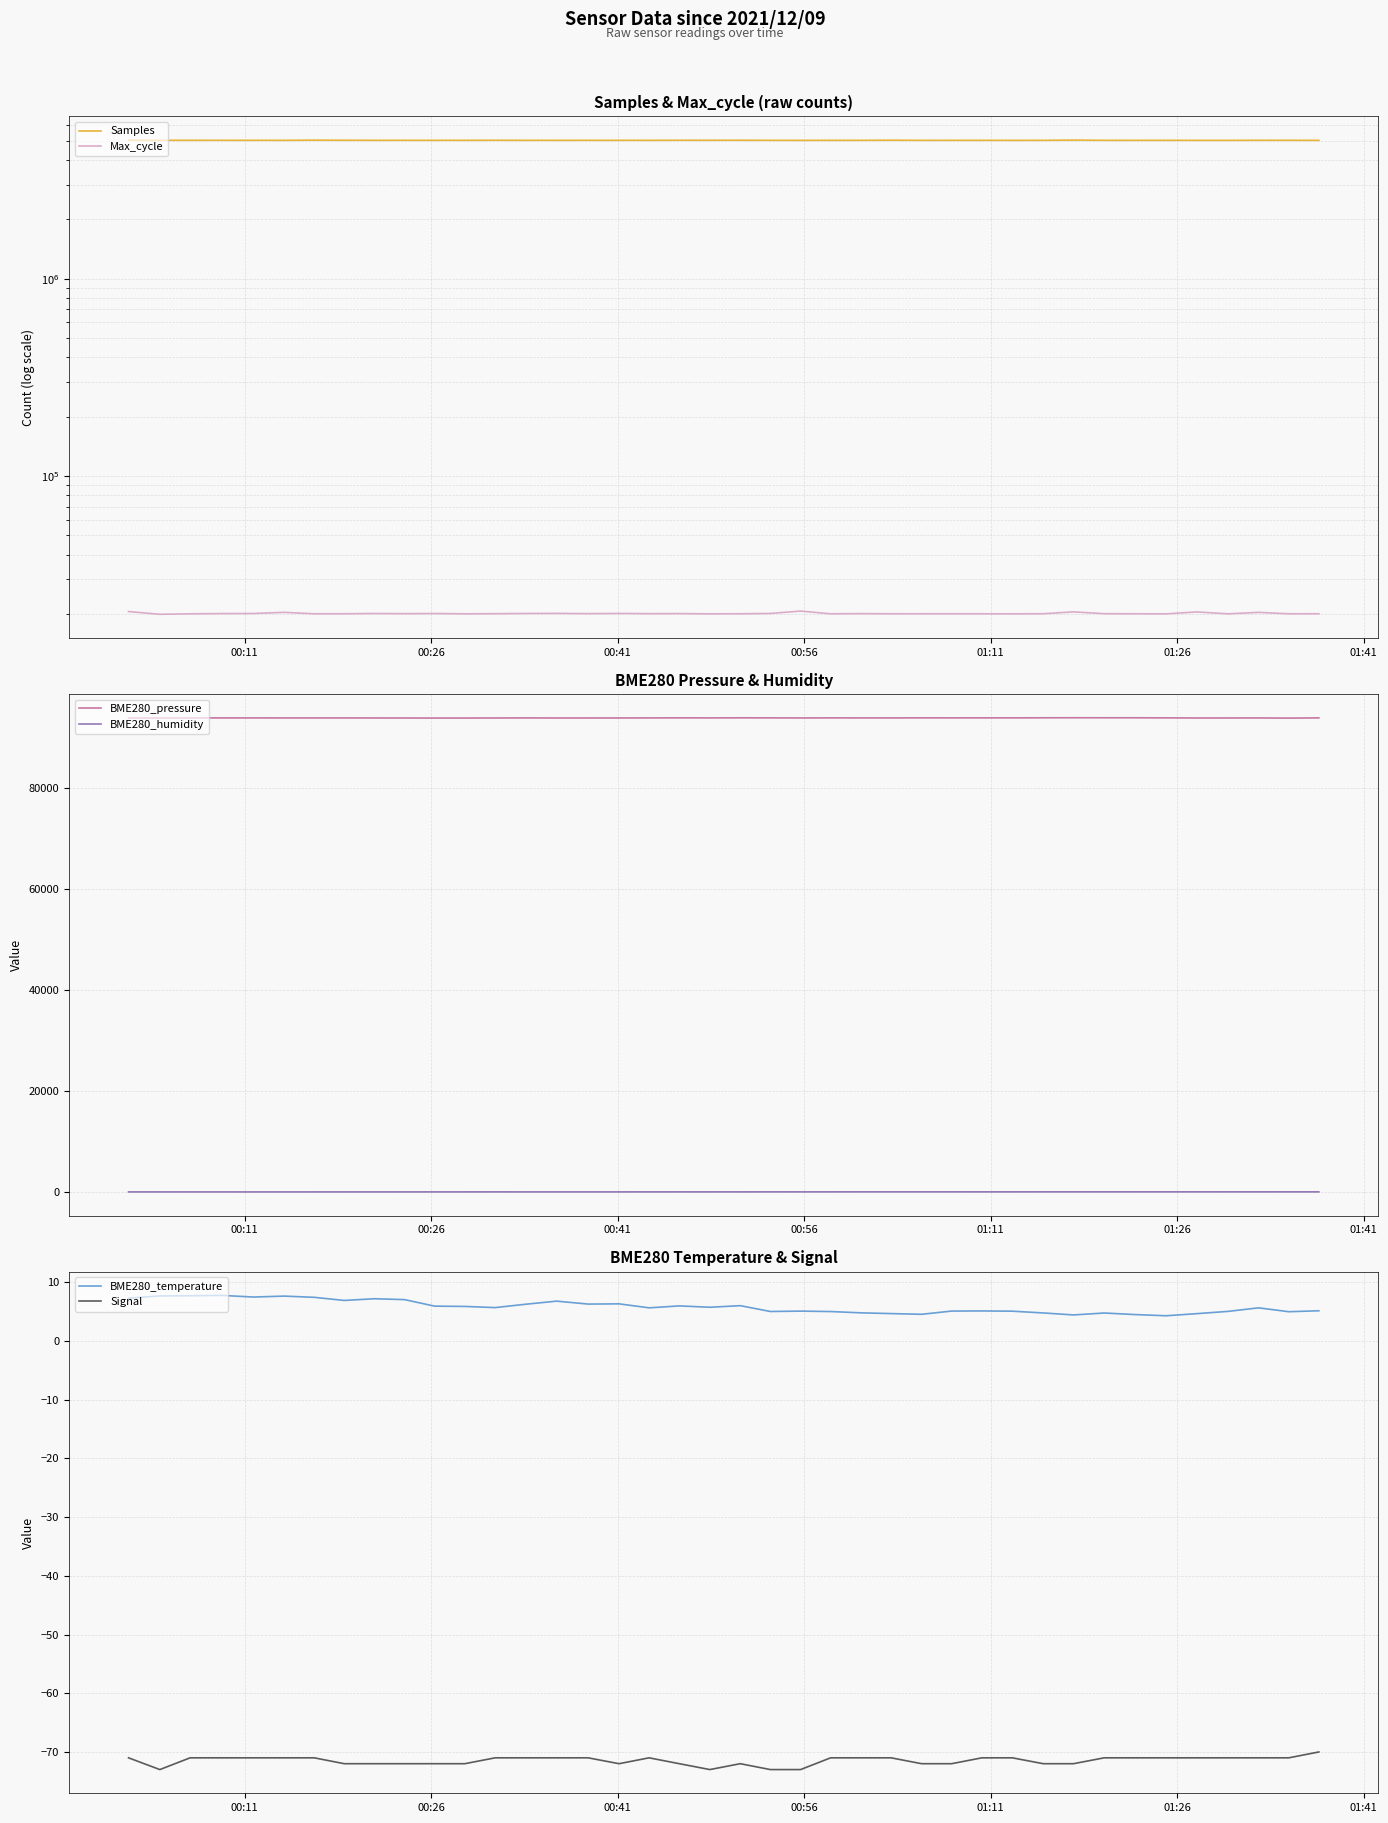

True or false: BME280_humidity and BME280_pressure intersect in this chart.

False